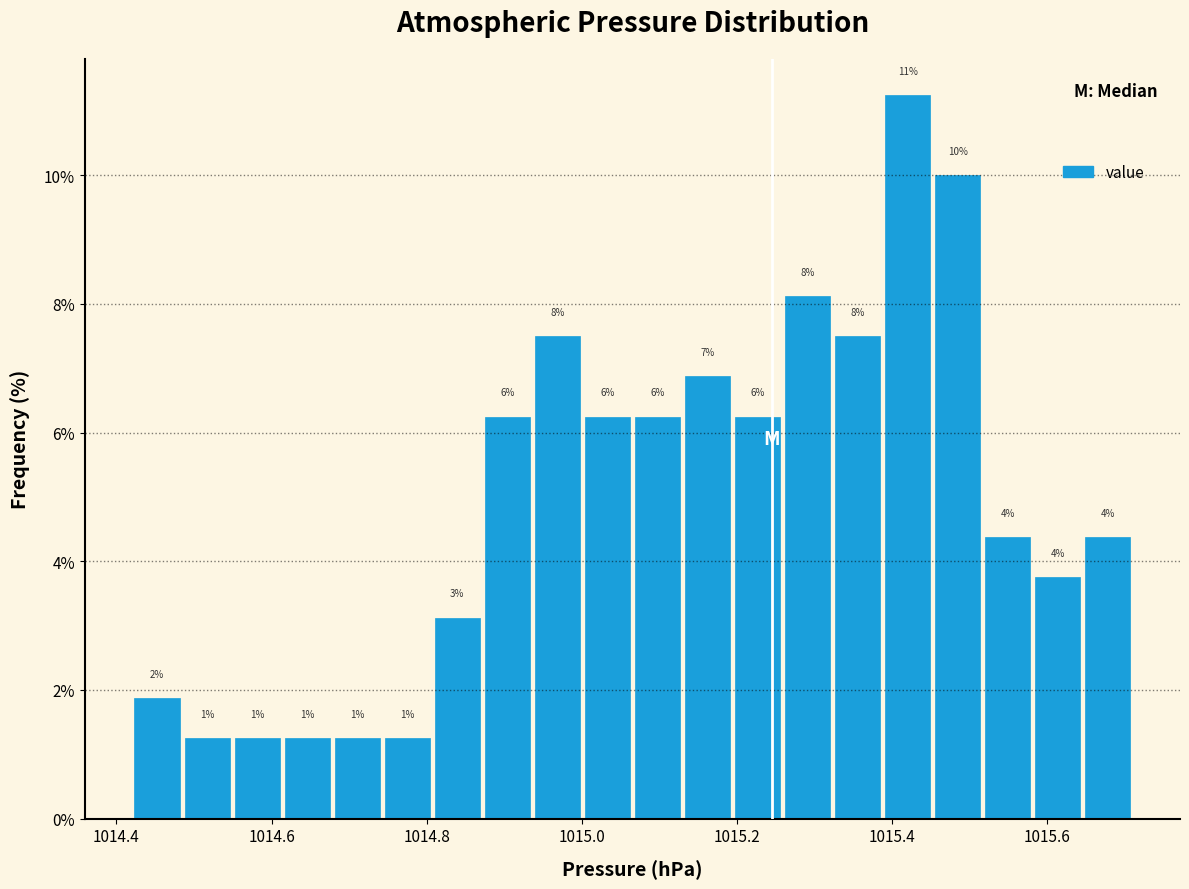

Around what value on the x-axis is the tallest bar? Give the approximate position of its centre, as read against the axis.

1015.42